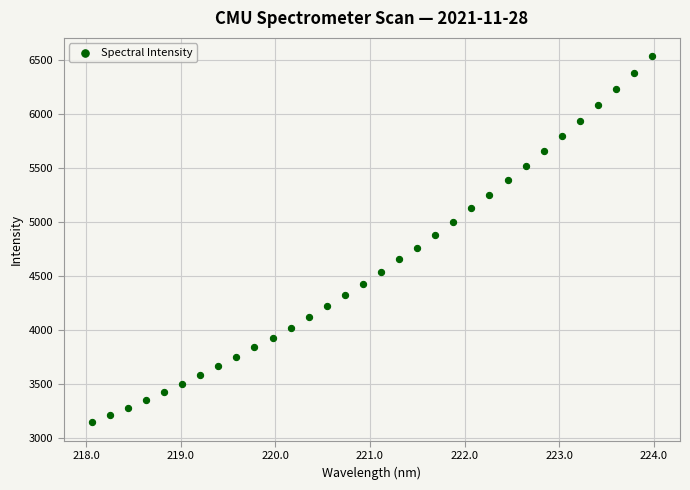

What is the range of Y values (max minus min)?

3395.0